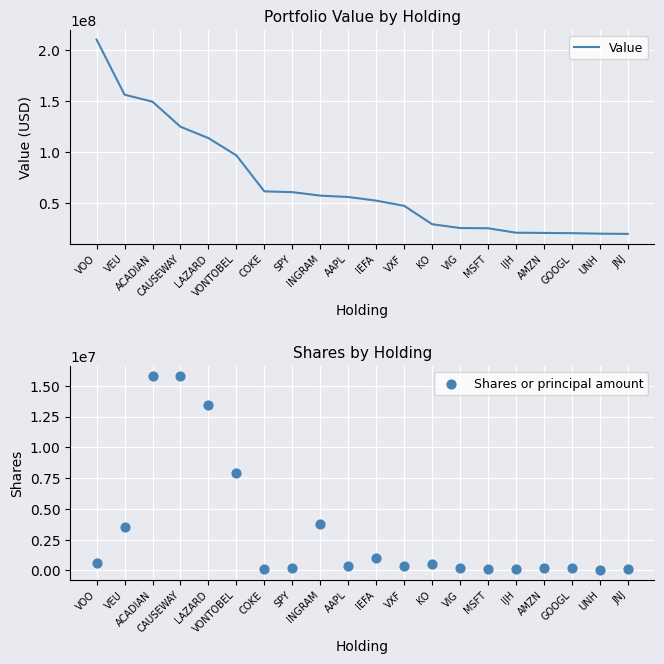

Is the value of Value at VEU greater than the value of Shares or principal amount at AMZN?

Yes